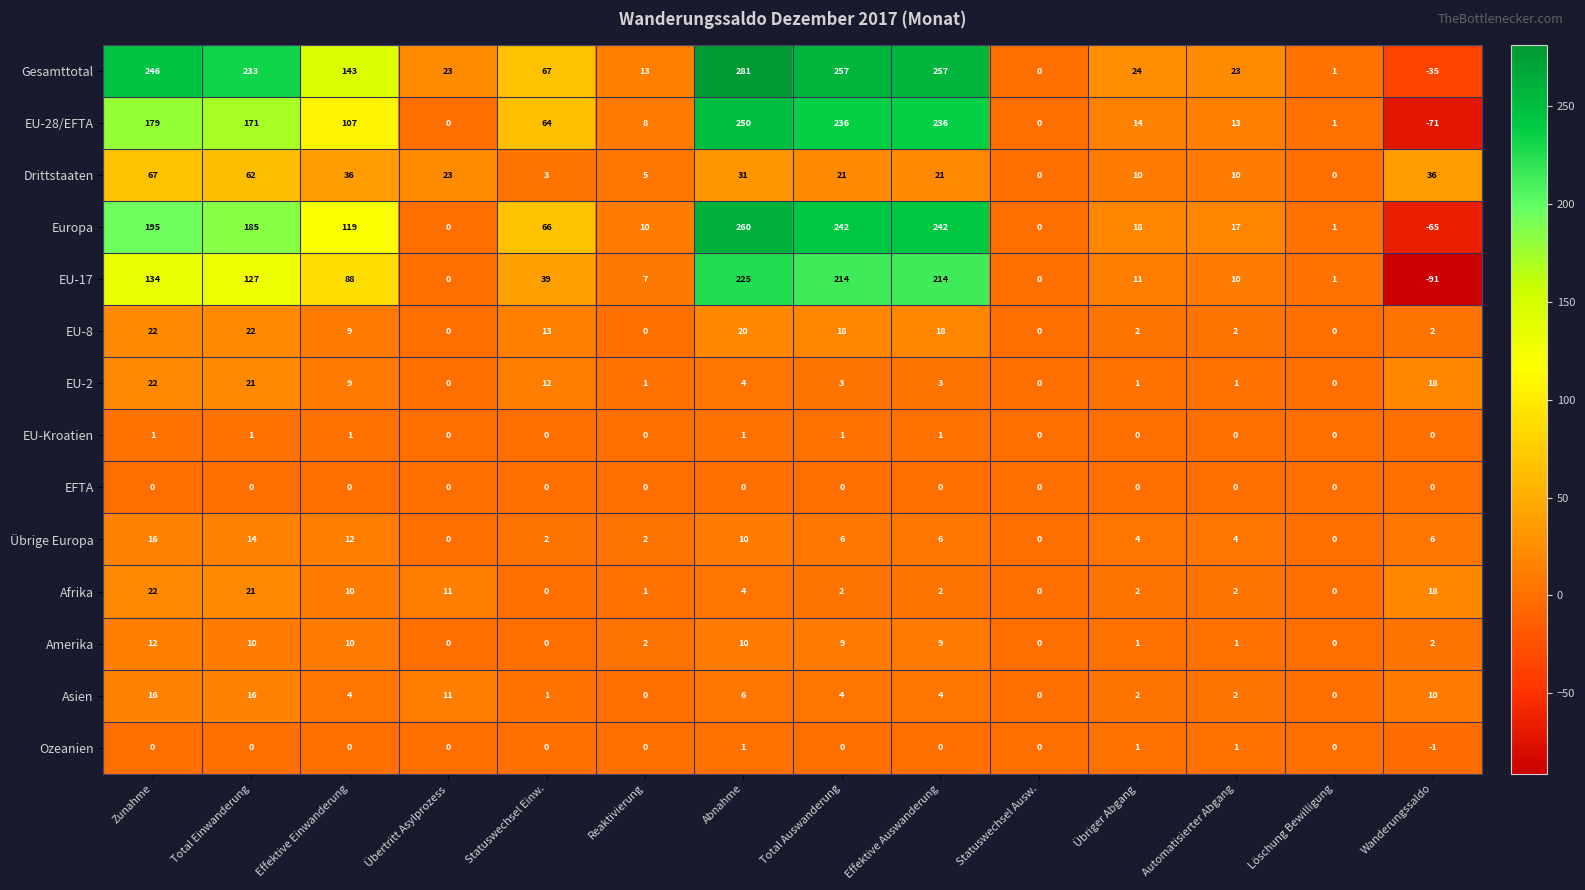

Which series has the largest range (max minus min)?

Europa